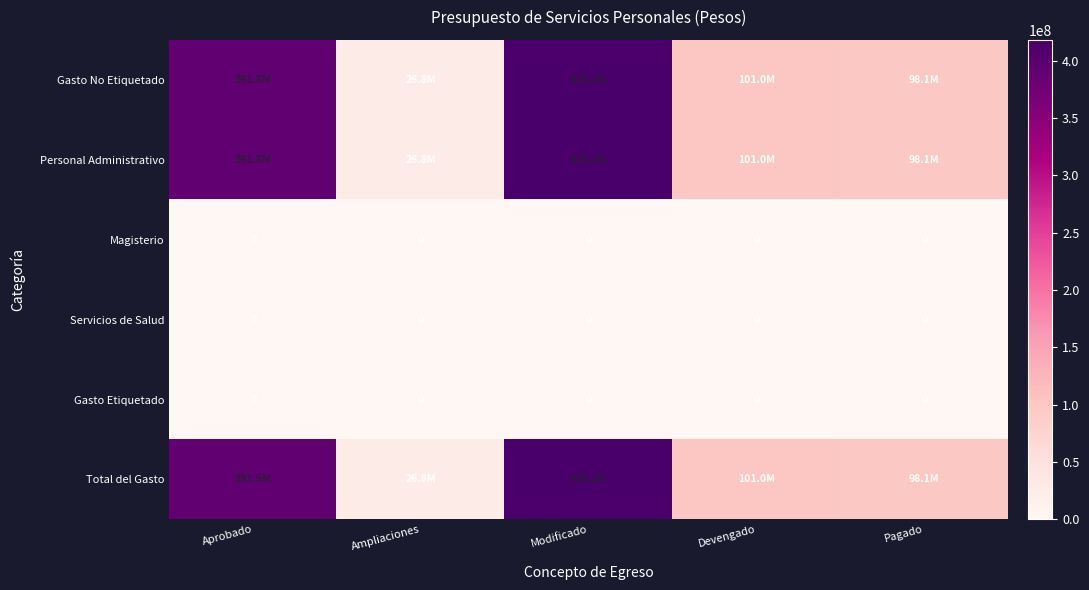

The value of Gasto Etiquetado at Modificado is 0. True or false?

True